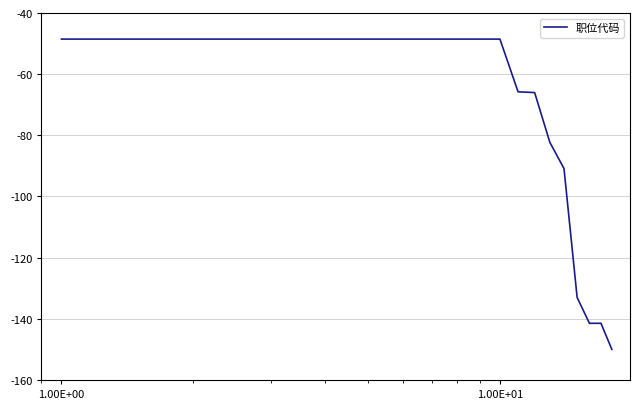

What is the greatest value displayed?

-48.5